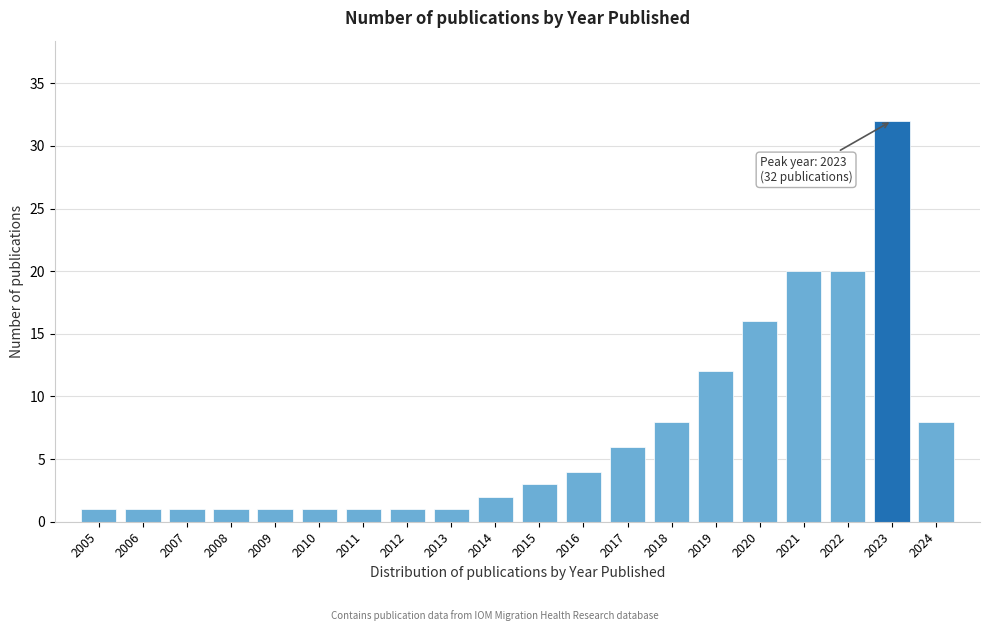

Reading right to left, transcribe all the data shown in this chart.

2024=8	2023=32	2022=20	2021=20	2020=16	2019=12	2018=8	2017=6	2016=4	2015=3	2014=2	2013=1	2012=1	2011=1	2010=1	2009=1	2008=1	2007=1	2006=1	2005=1